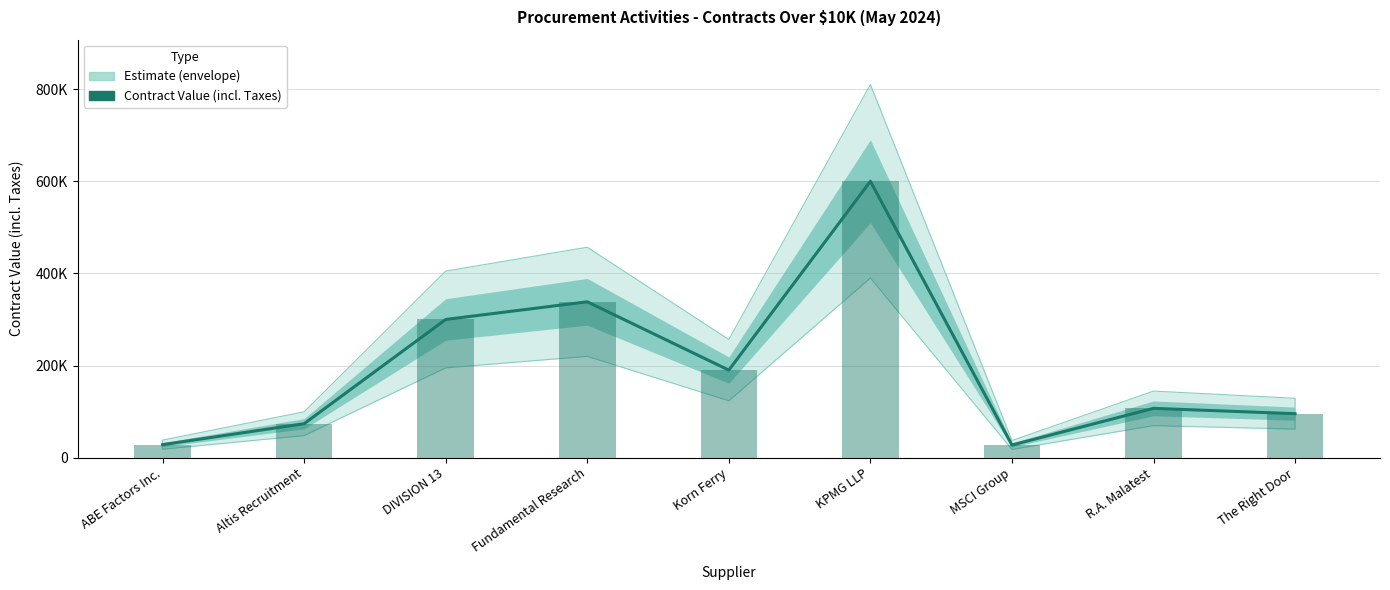

Reading left to right, extract all data points from this chart.

28250.0	73732.5	300000.0	338327.8	190000.0	600000.0	27500.0	107037.0	95456.8